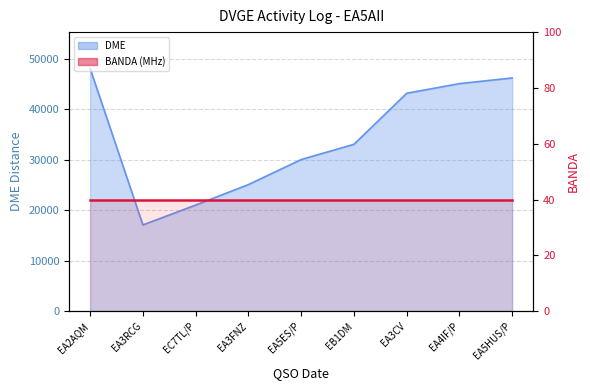

What is the maximum value shown in the chart?

48044